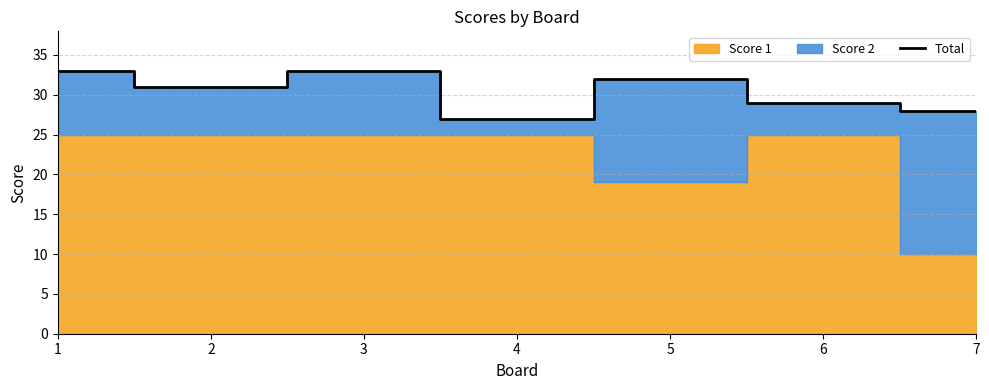

What is the difference between the maximum and minimum values?

6